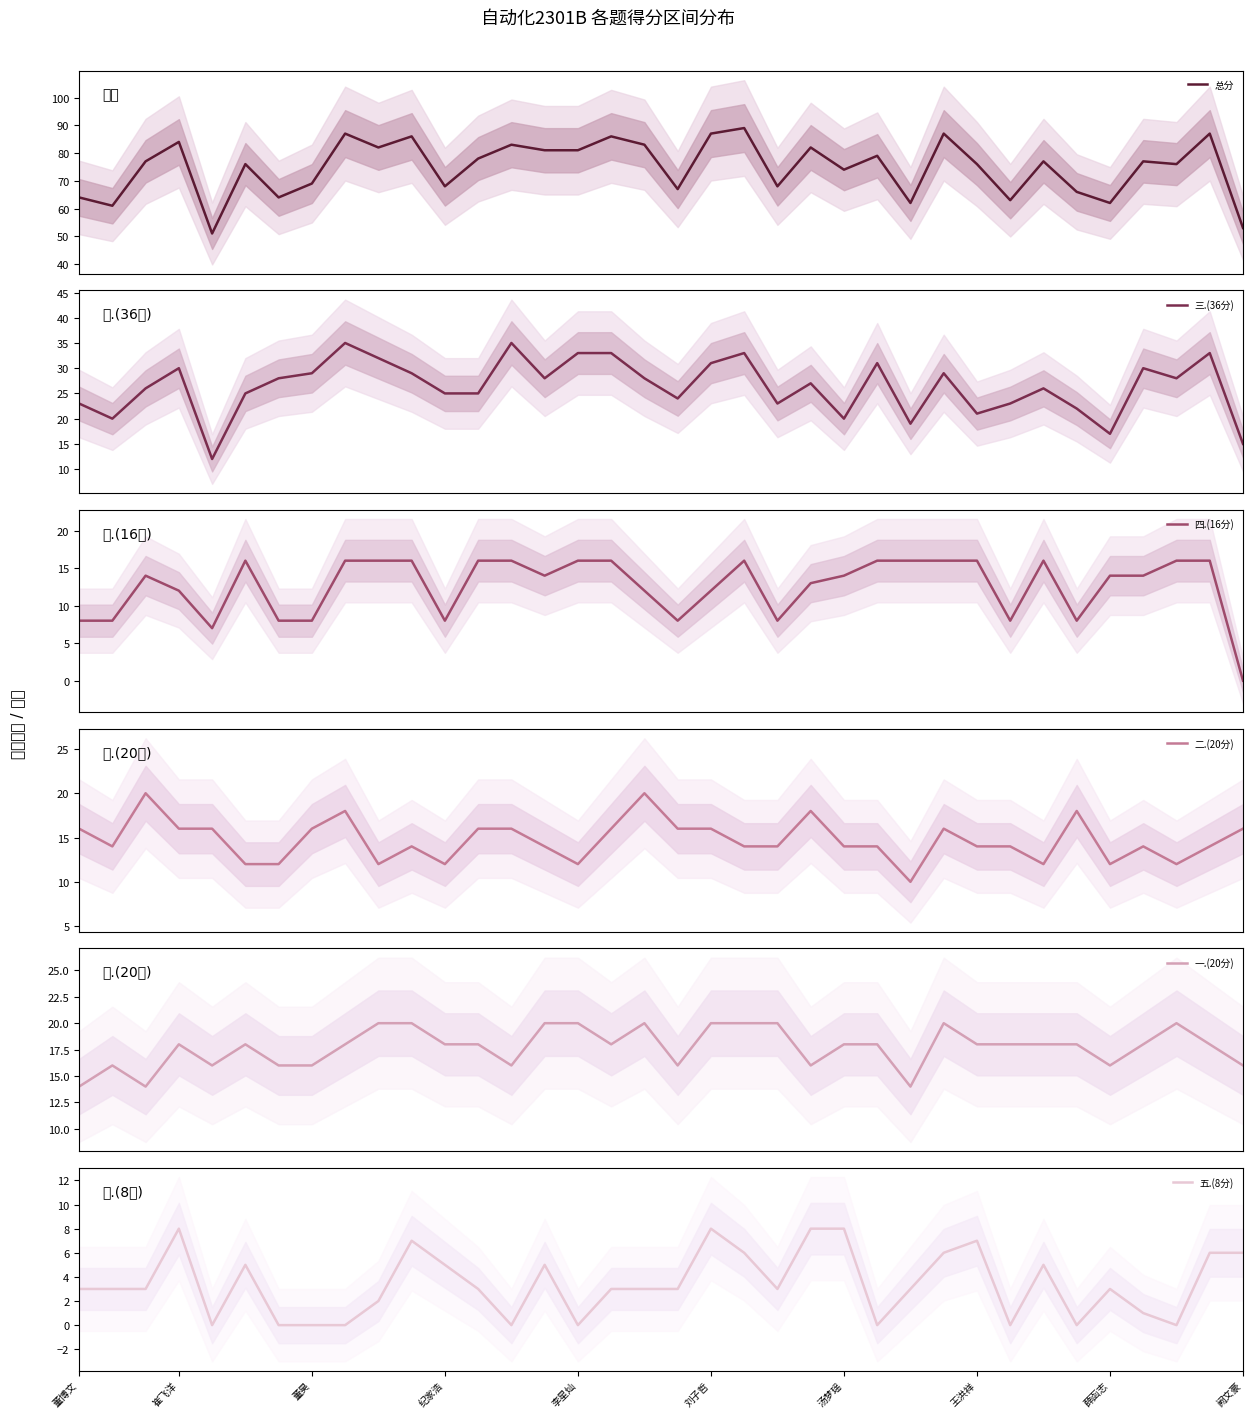

True or false: 一.(20分) has a value of 18 at 29.

True